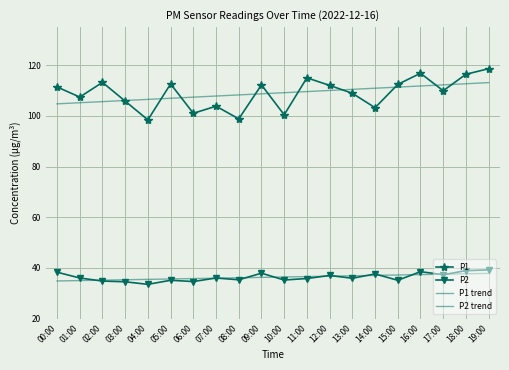

How many lines are shown in the chart?

4